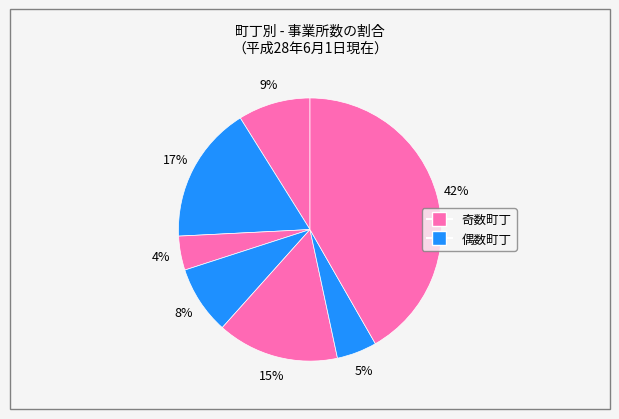

Count the number of slices in the pie.

7